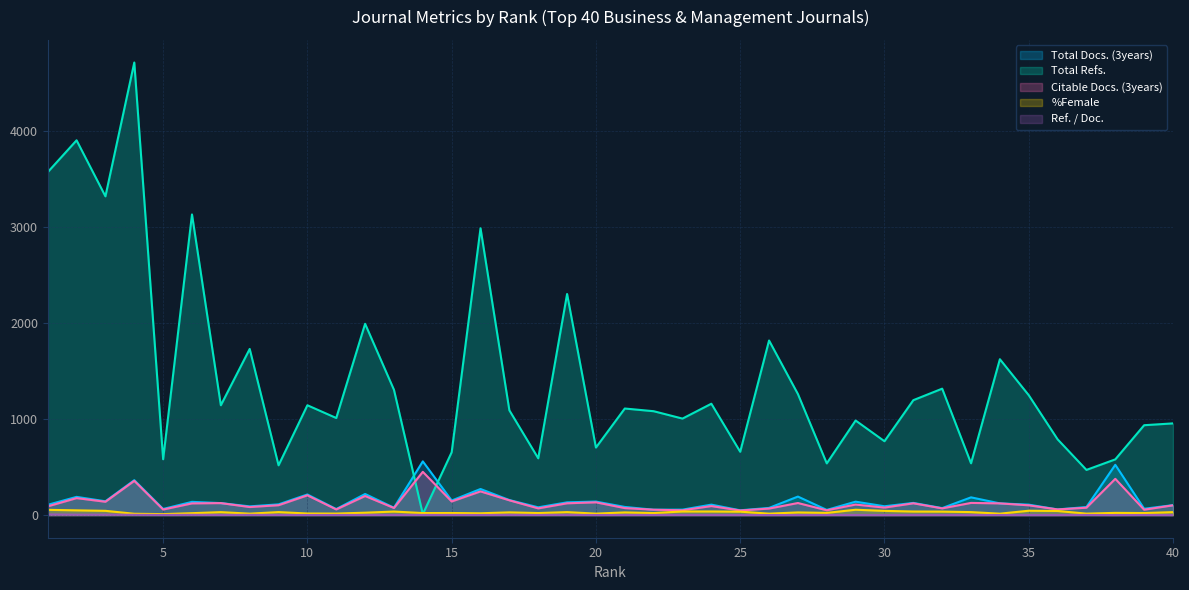

Is it true that Ref. / Doc. equals 1.4 at 7?

True